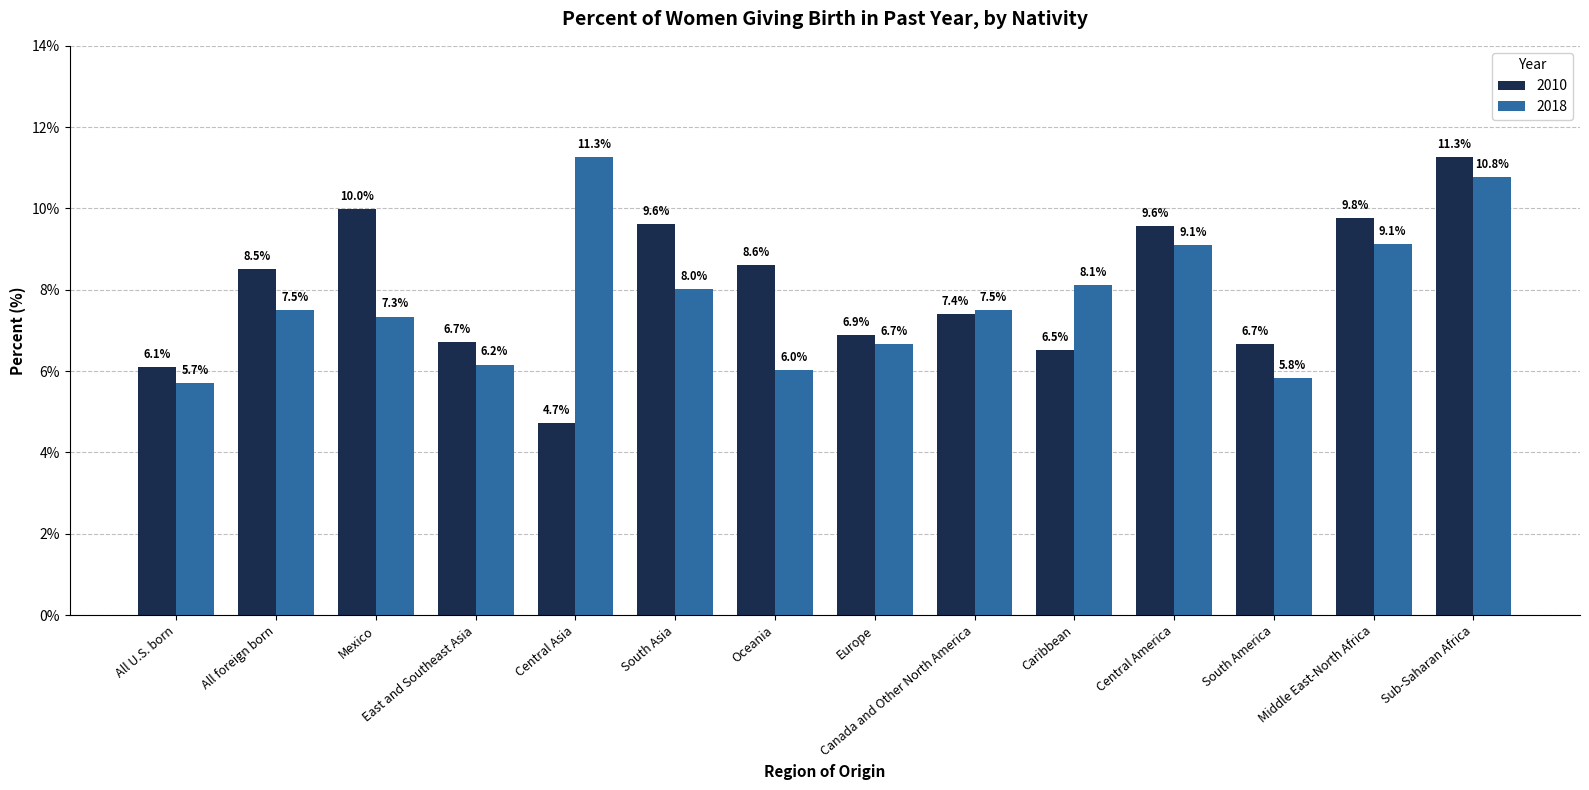

What are all the series names shown in the legend?

2010, 2018